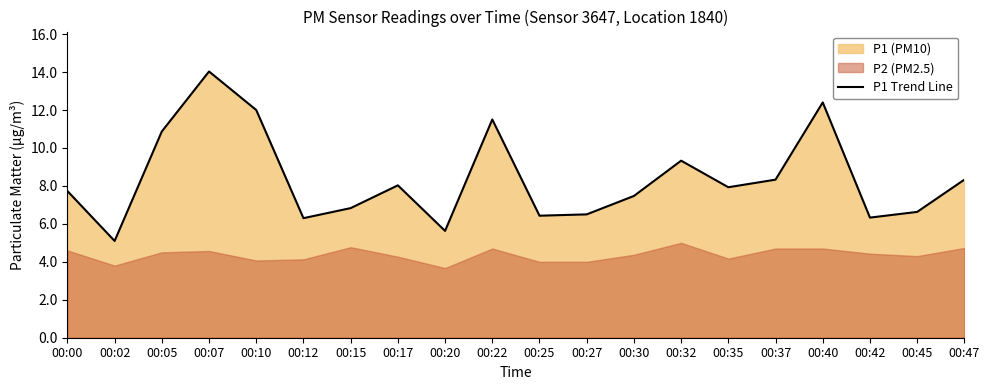

What is the ratio of the value at 00:42 to the value at 00:37?

0.8